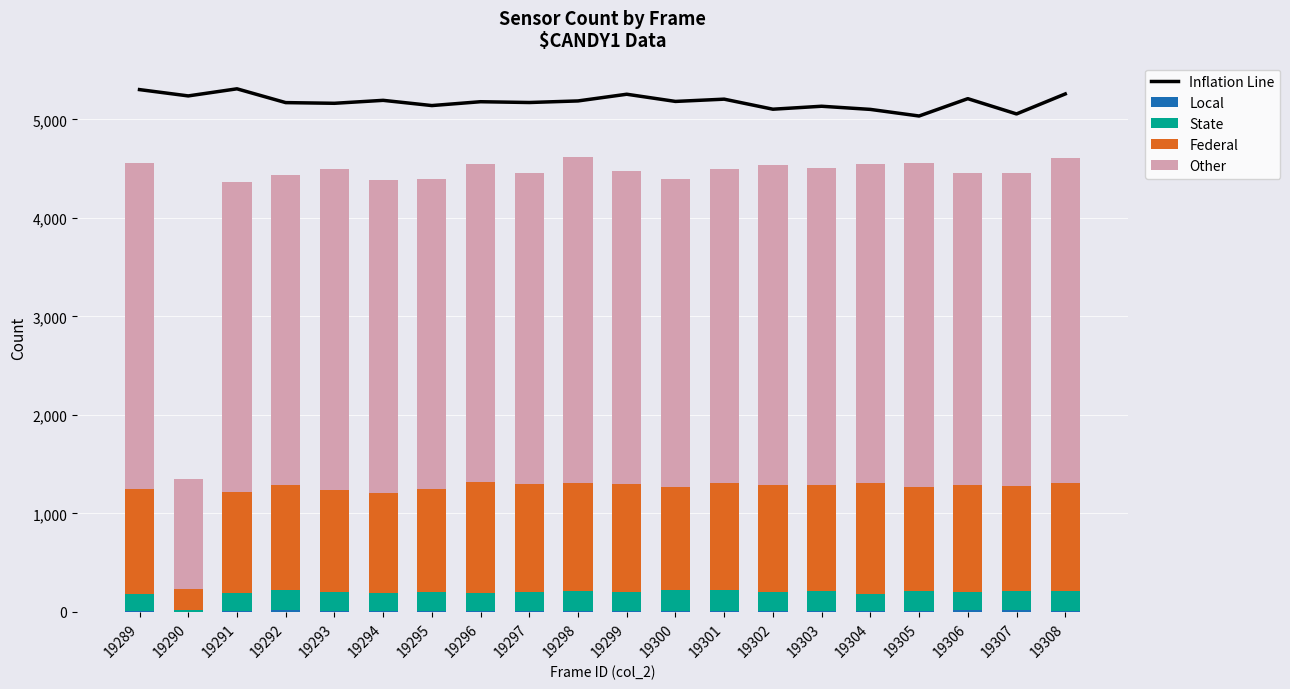

What is the sum of all Federal values?

20628